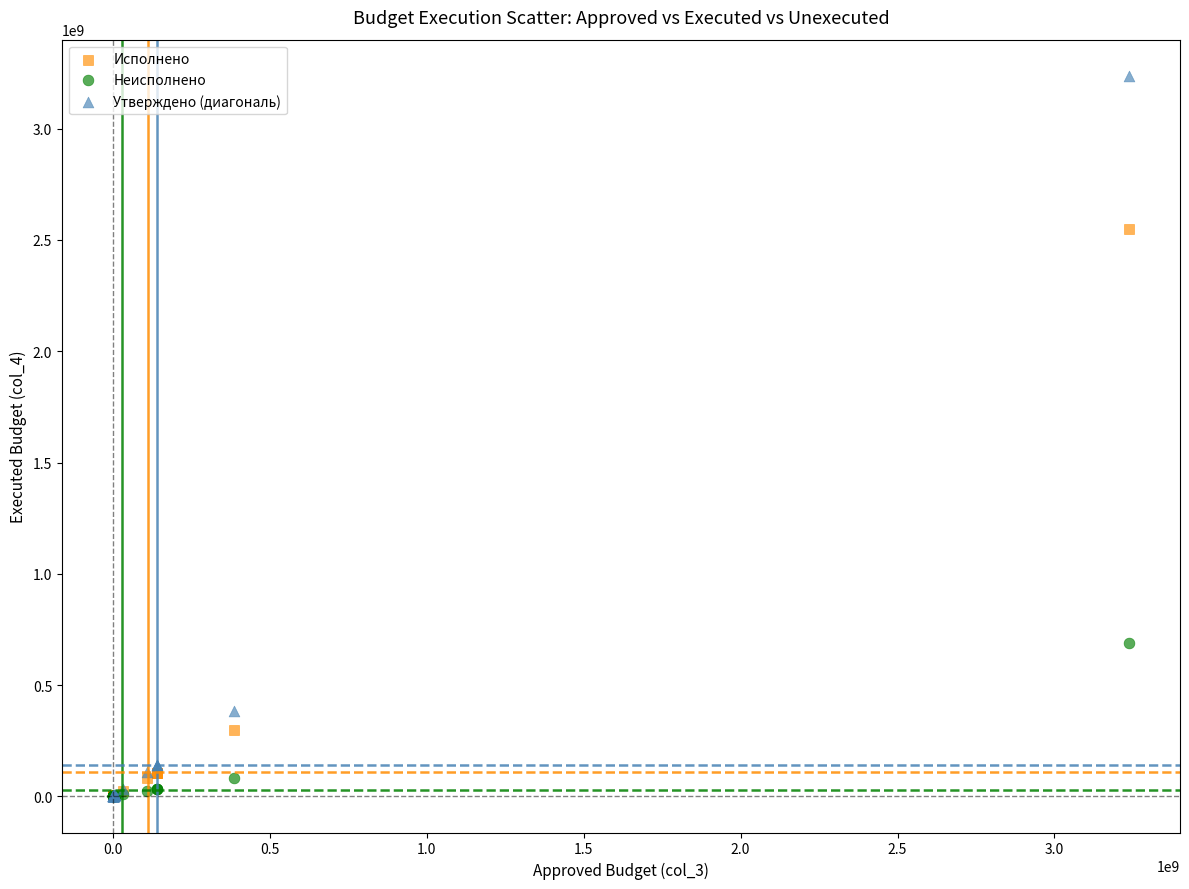

Which series has the largest Y range (max minus min)?

Утверждено (диагональ)